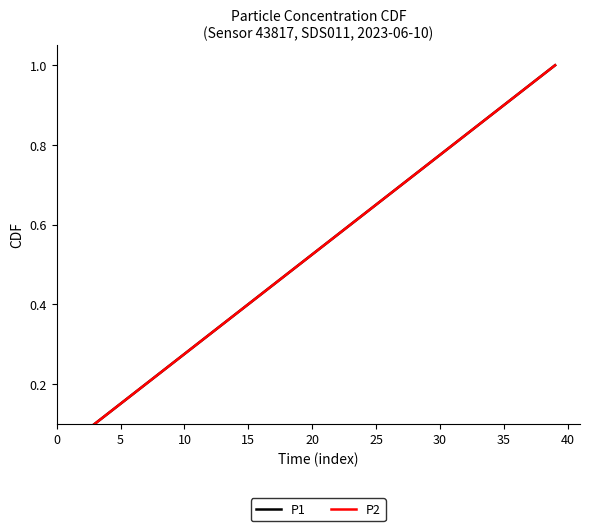

What is the label of the 23rd point from the left?

22